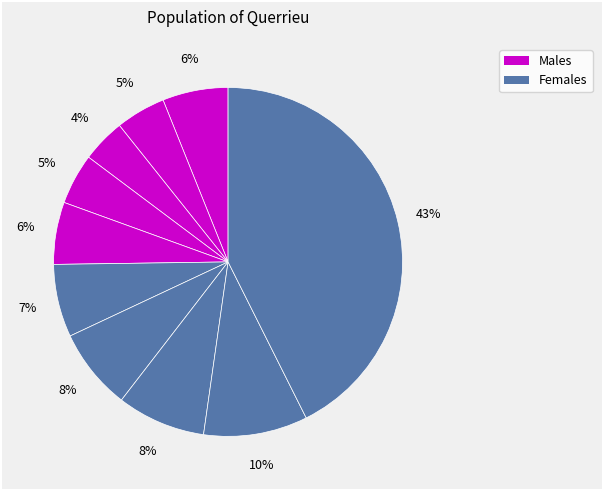

How many slices are in this pie chart?

10